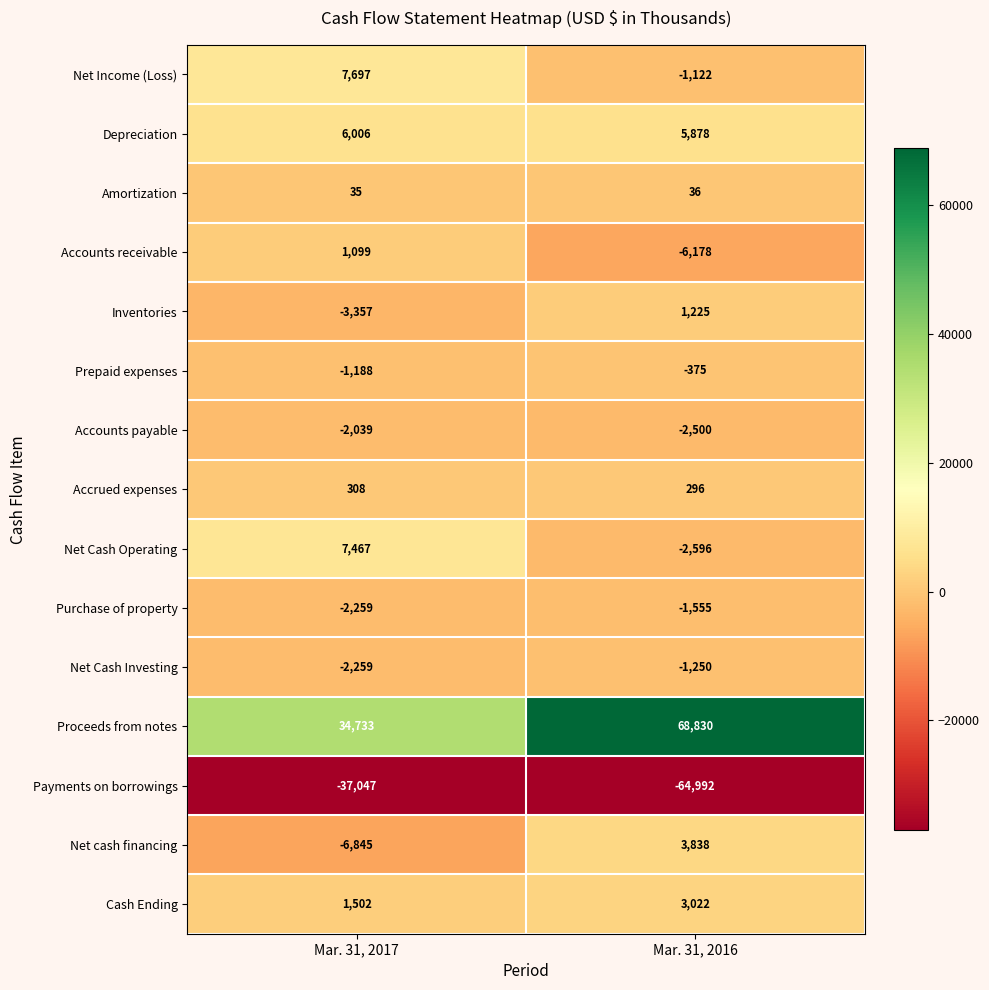

Which category has the lowest value in the Depreciation series?

Mar. 31, 2016